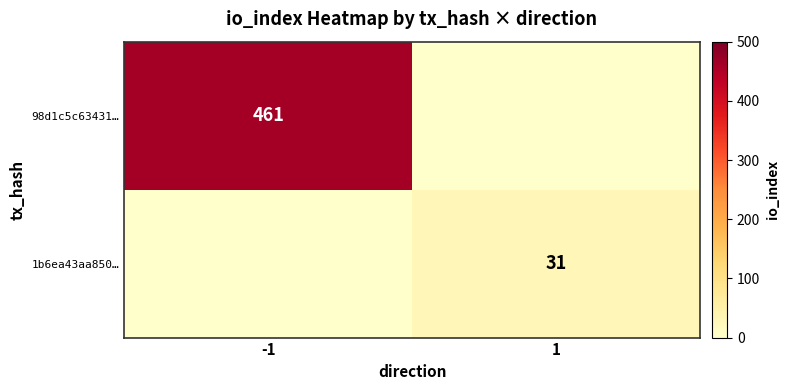

Which category has the lowest value across all series?

1